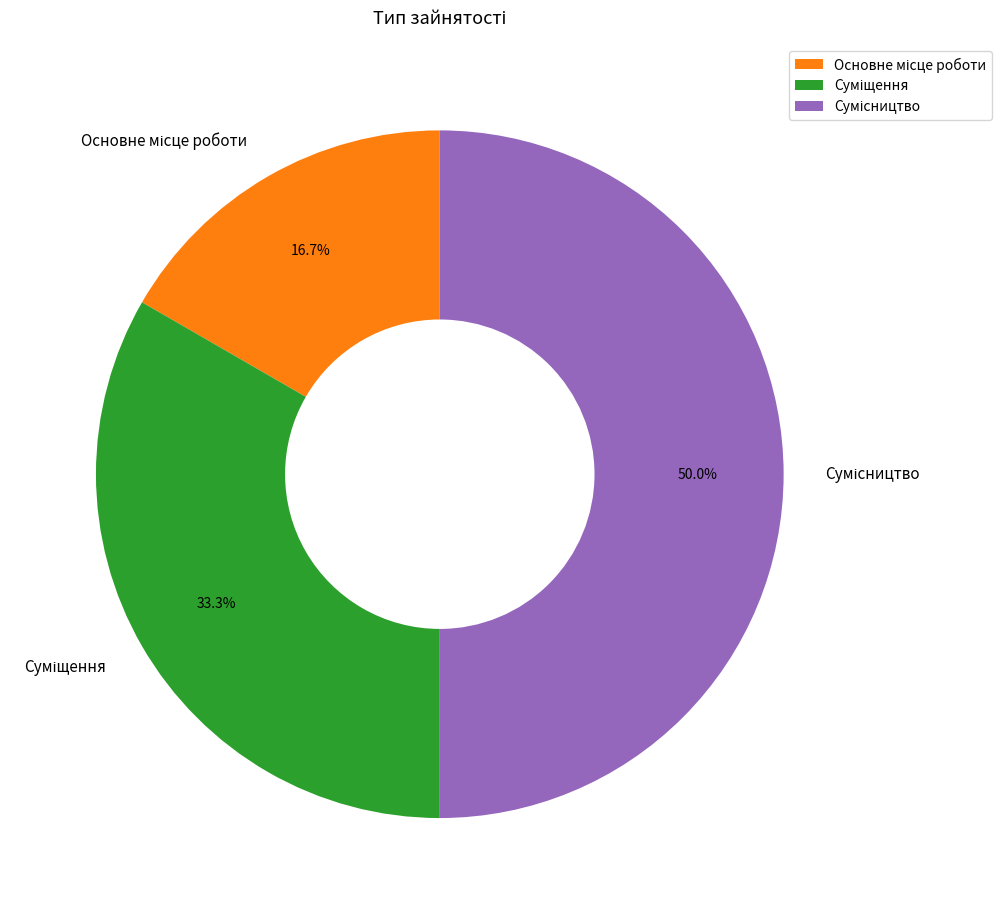

True or false: Сумісництво accounts for 50% of the total.

True